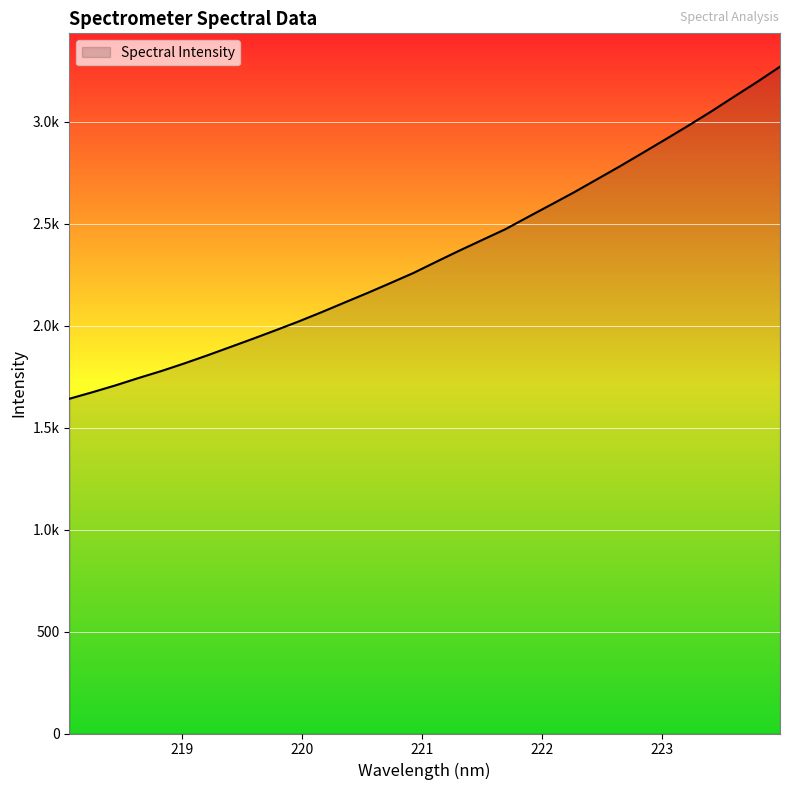

What is the smallest value displayed?

1641.3